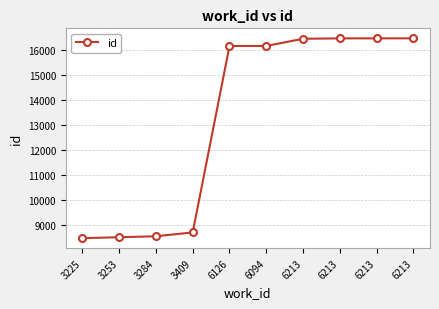

Count the number of categories in the chart.

10